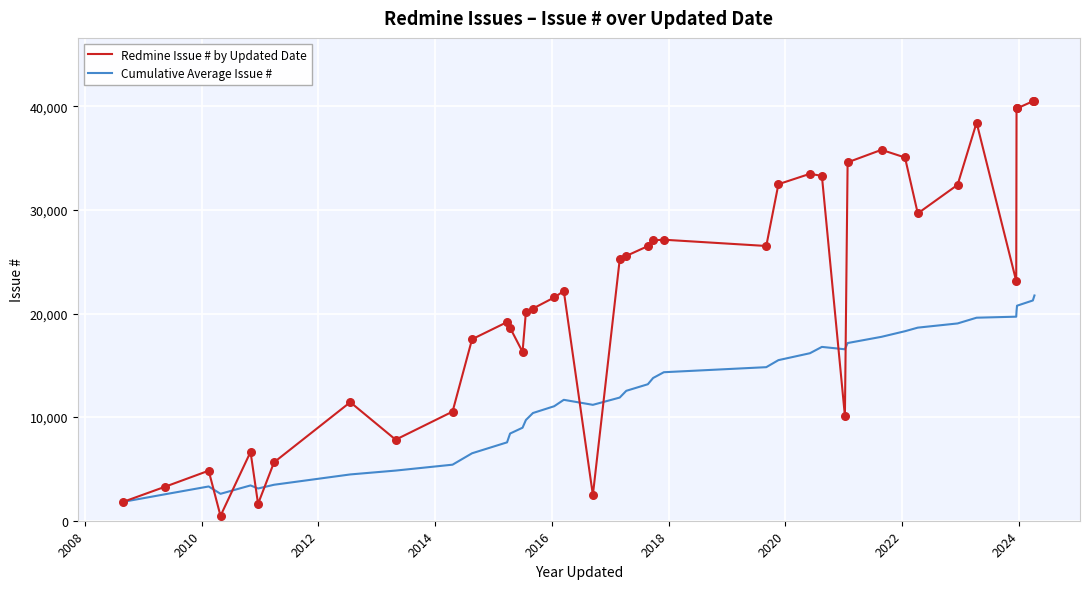

Which series has the largest total across all categories?

Redmine Issue # by Updated Date